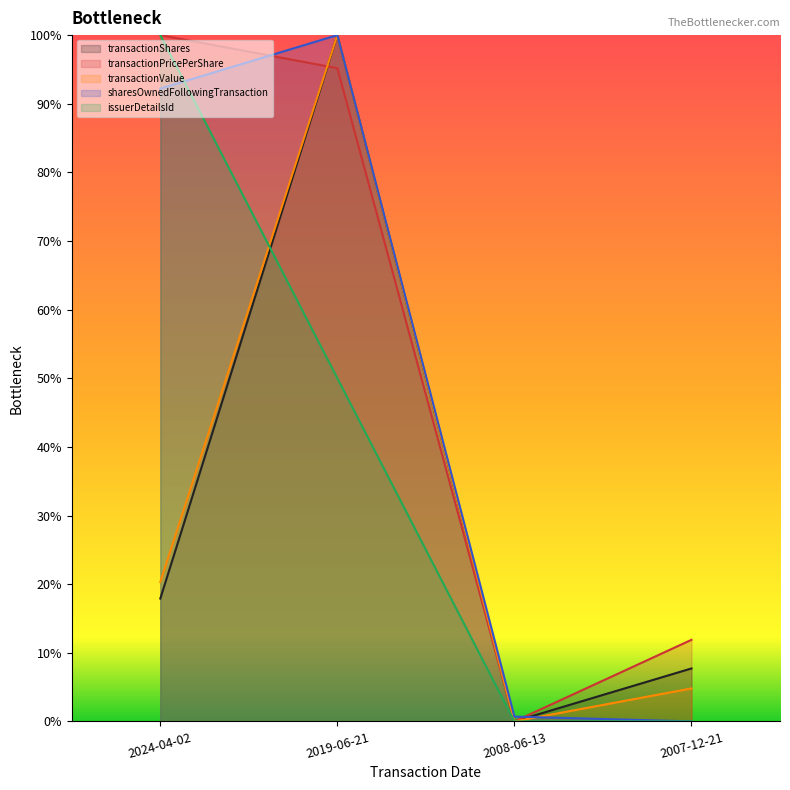

What are all the series names shown in the legend?

transactionShares, transactionPricePerShare, transactionValue, sharesOwnedFollowingTransaction, issuerDetailsId